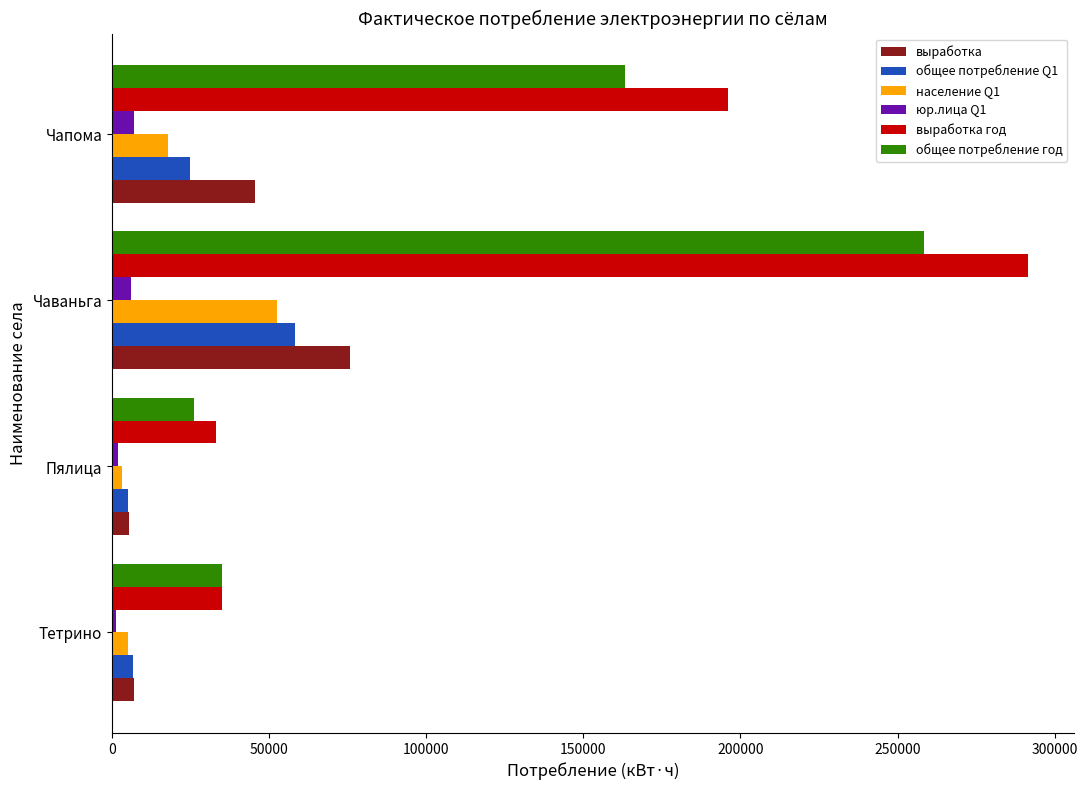

What are all the series names shown in the legend?

выработка, общее потребление Q1, население Q1, юр.лица Q1, выработка год, общее потребление год